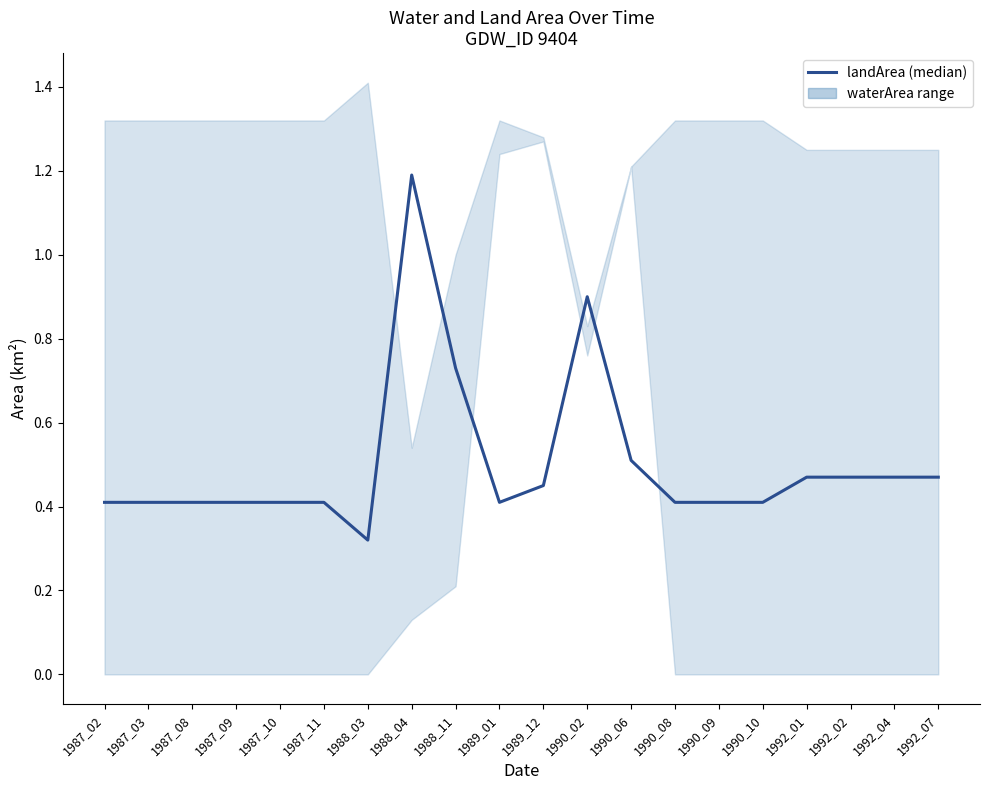

Reading right to left, what are all the values shown in this chart?

1992_07=0.5	1992_04=0.5	1992_02=0.5	1992_01=0.5	1990_10=0.4	1990_09=0.4	1990_08=0.4	1990_06=0.5	1990_02=0.9	1989_12=0.5	1989_01=0.4	1988_11=0.7	1988_04=1.2	1988_03=0.3	1987_11=0.4	1987_10=0.4	1987_09=0.4	1987_08=0.4	1987_03=0.4	1987_02=0.4